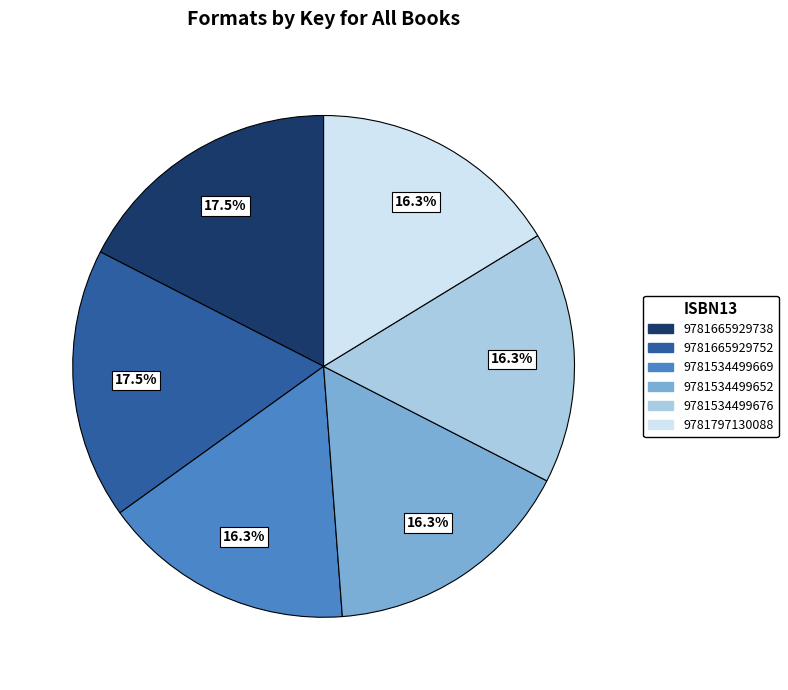

Count the number of slices in the pie.

6